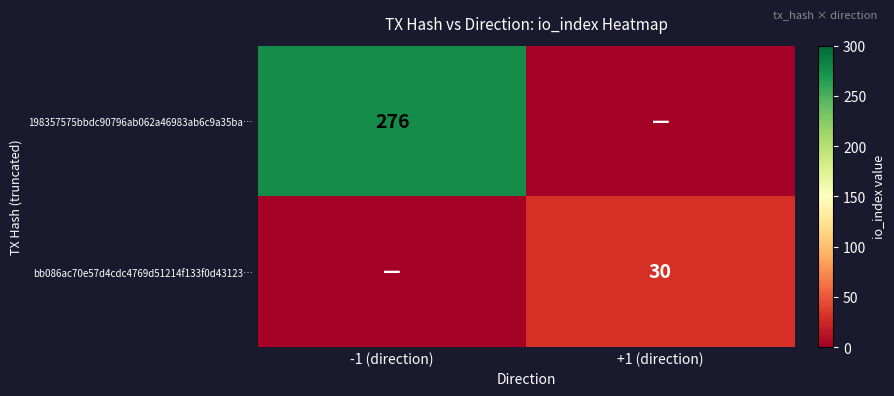

The bb086ac70e57d4cdc4769d51214f133f0d43123… series shows 42 at +1 (direction). True or false?

False